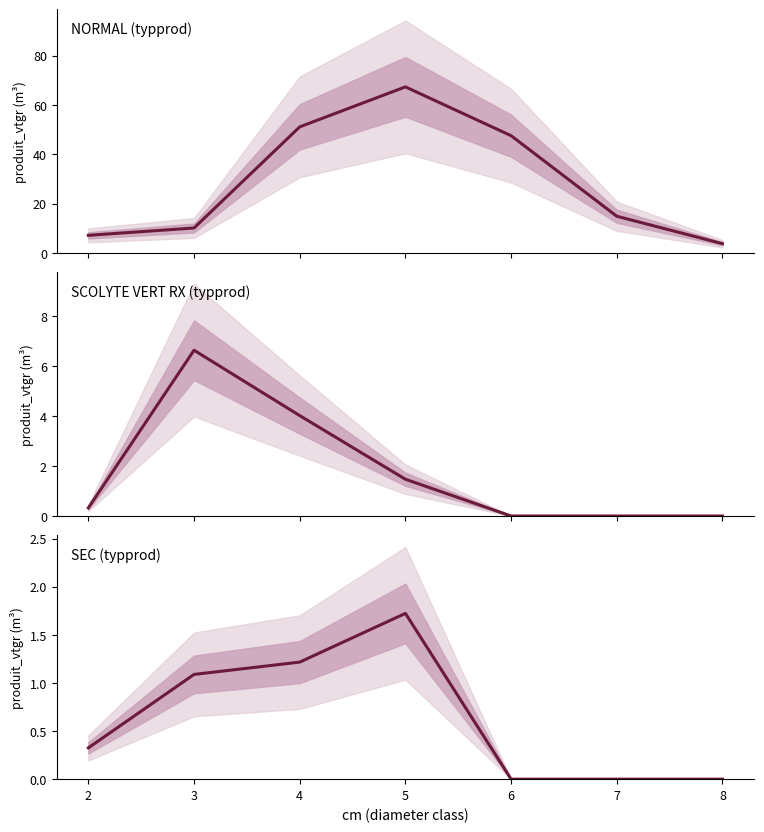

Between 2 and 5, which series saw the biggest shift?

NORMAL (typprod)